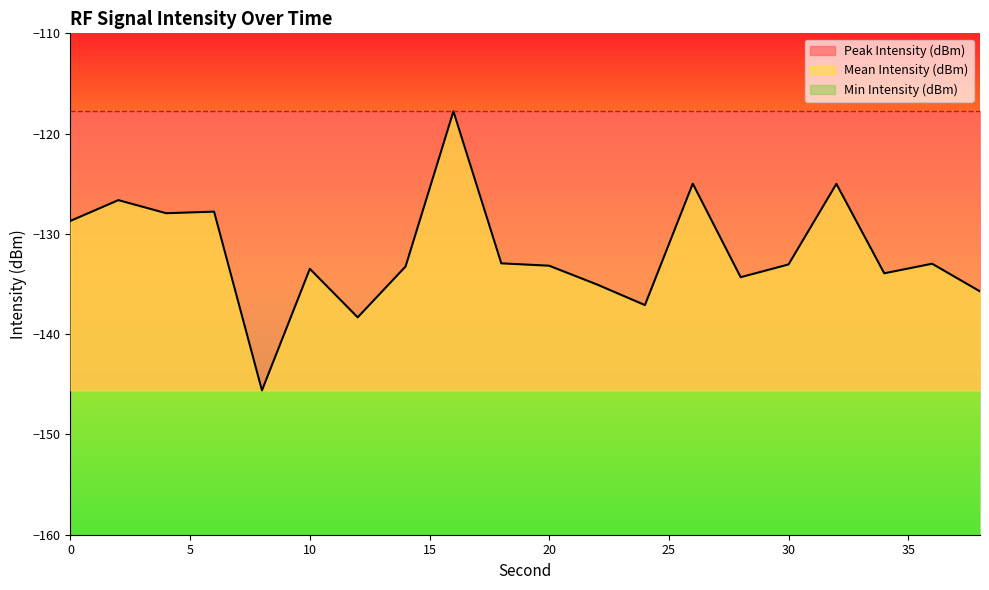

At which category does the chart reach its peak across all series?

16